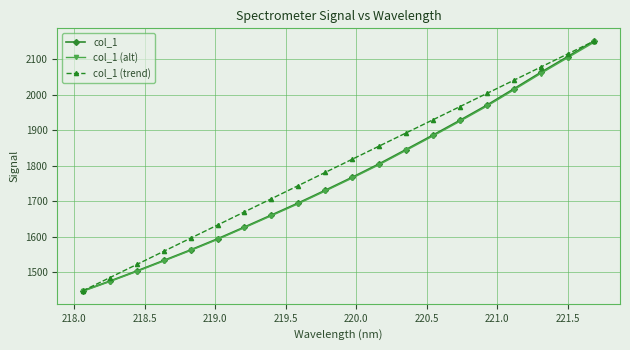

What is the value of the col_1 (trend) point at the 1st from the left?

1446.8